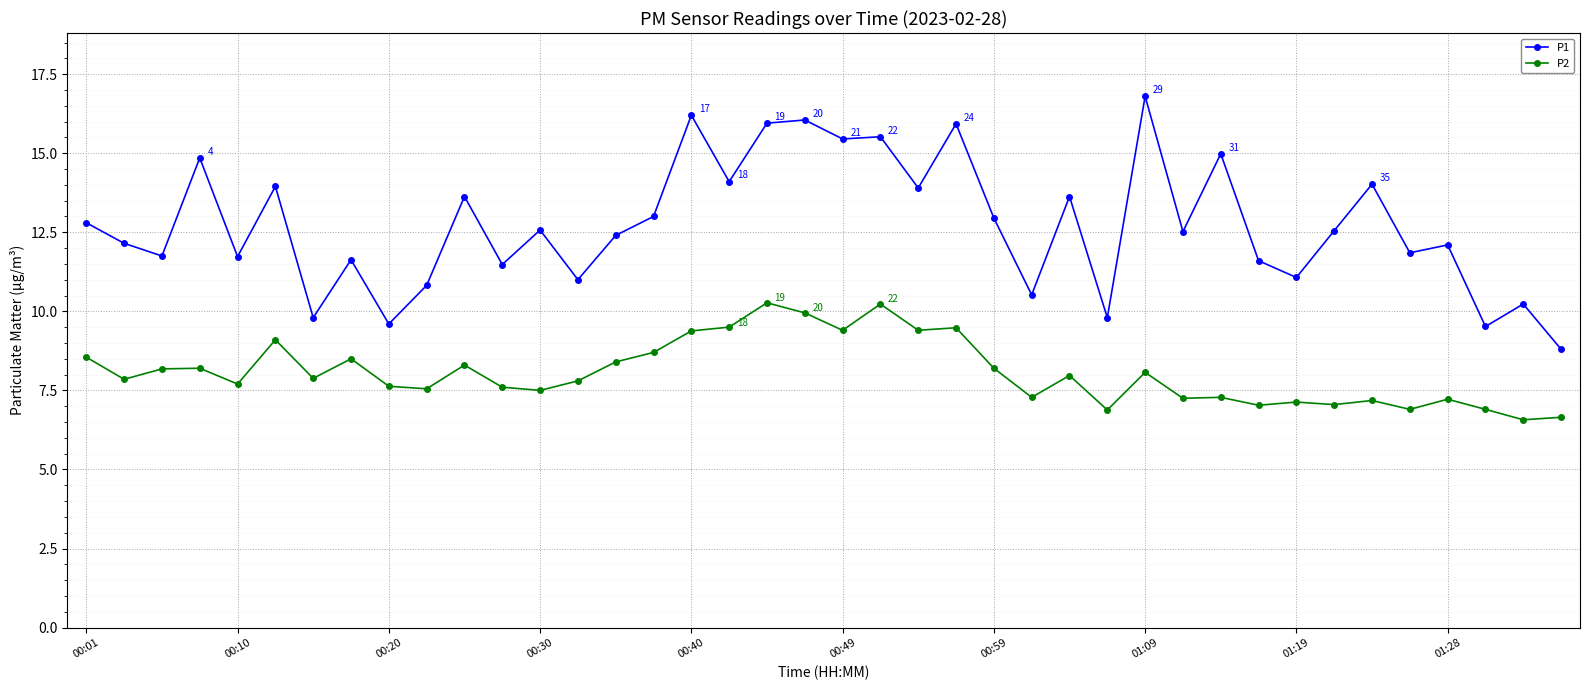

Which series has the largest total across all categories?

P1